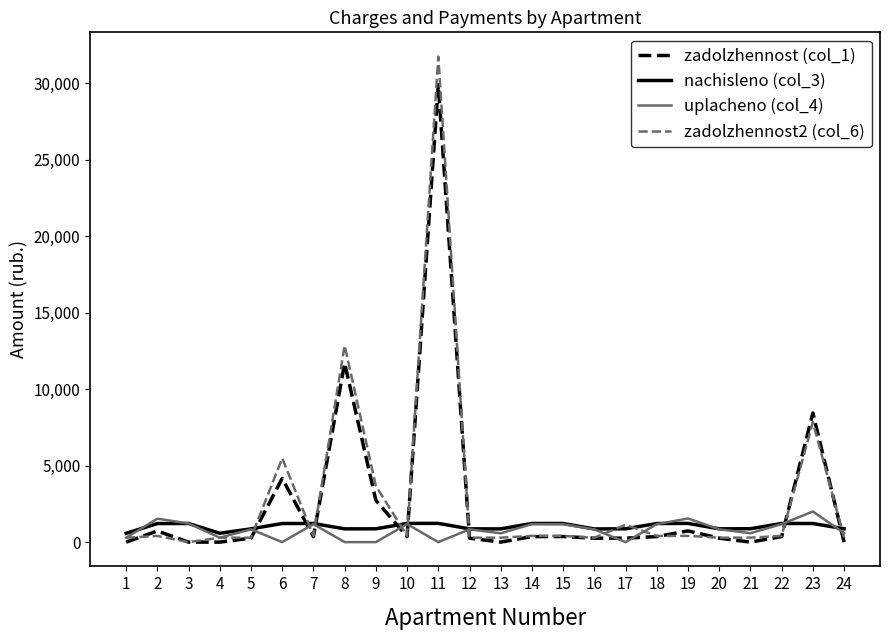

Which series has the largest range (max minus min)?

zadolzhennost2 (col_6)